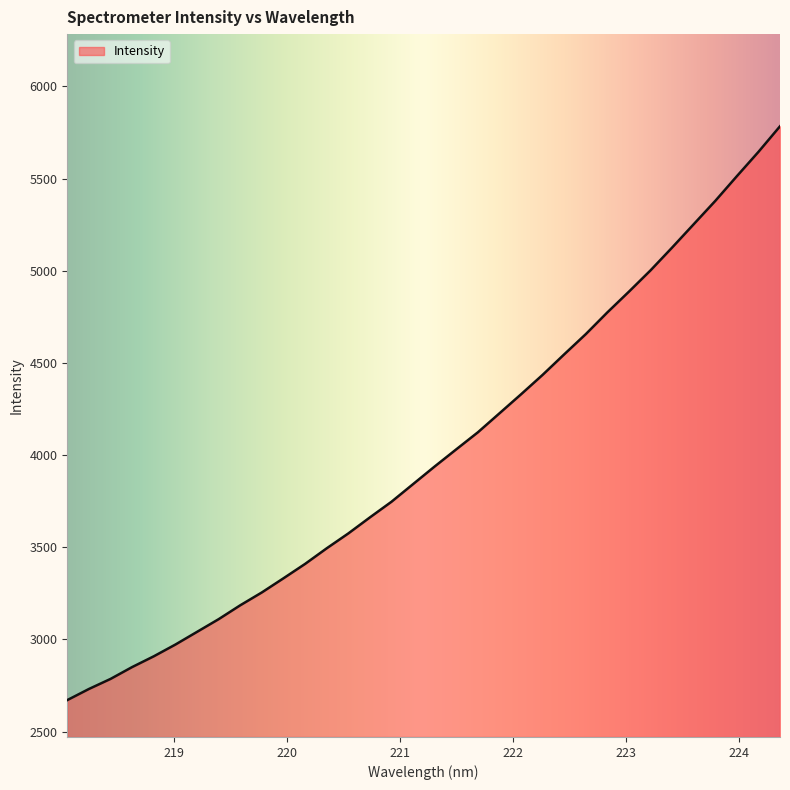

What is the greatest value displayed?

5783.9